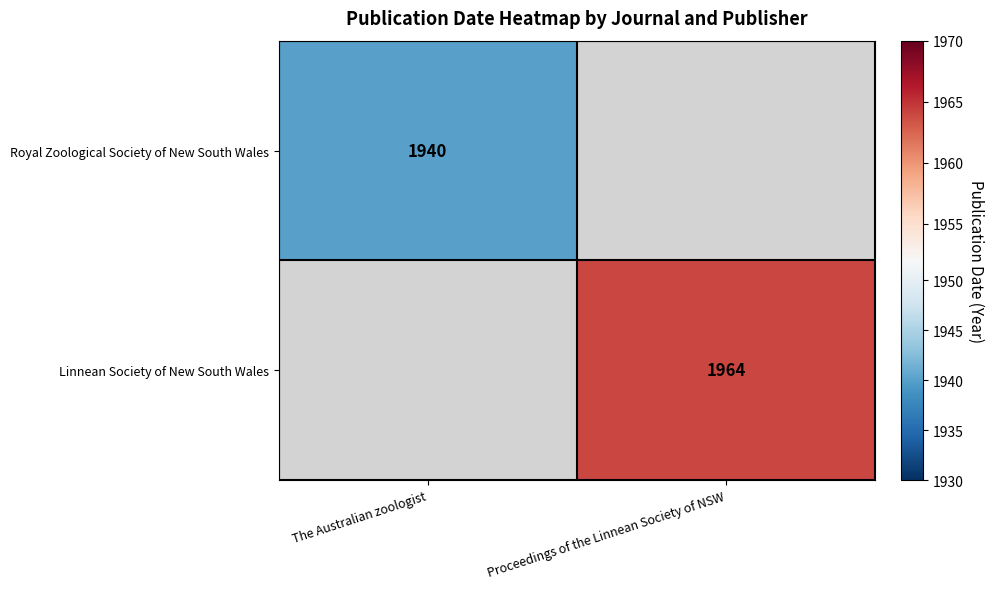

The Linnean Society of New South Wales series shows 1964 at Proceedings of the Linnean Society of NSW. True or false?

True